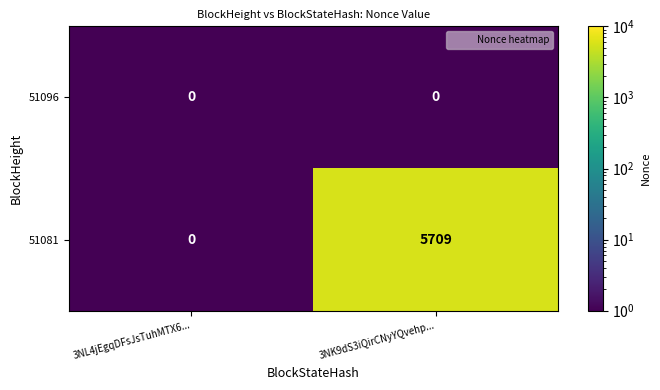

Which series changed the most between 3NL4jEgqDFsJsTuhMTX6... and 3NK9dS3iQirCNyYQvehp...?

51081